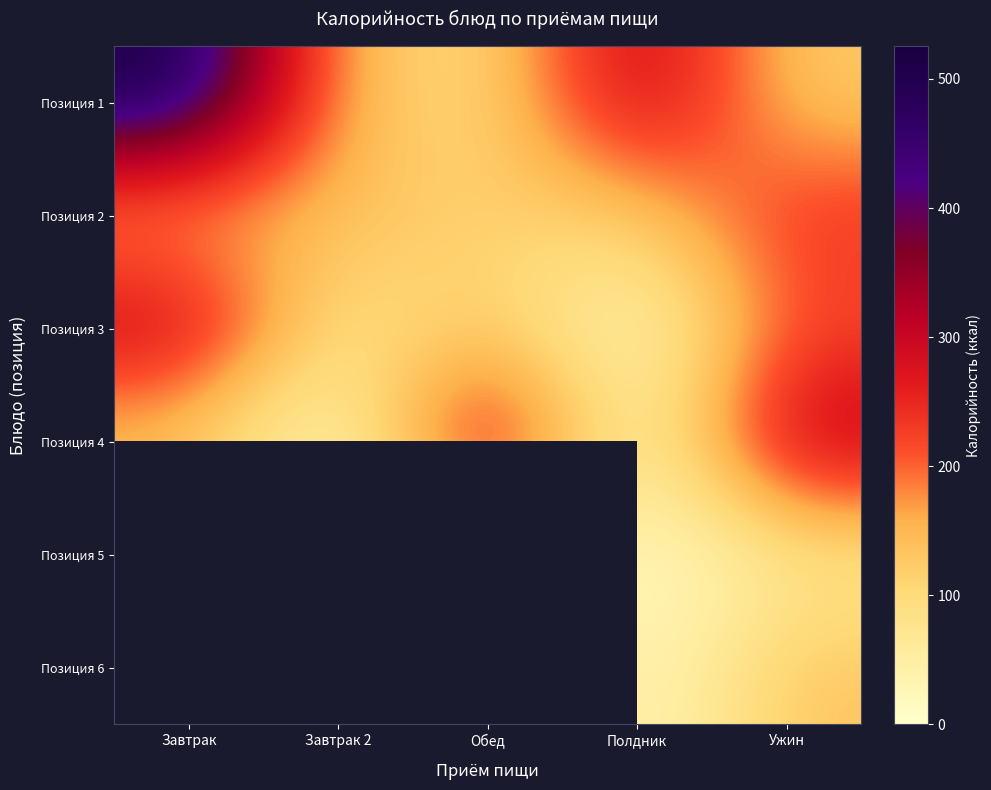

Which has a higher value, Завтрак or Завтрак 2?

Завтрак